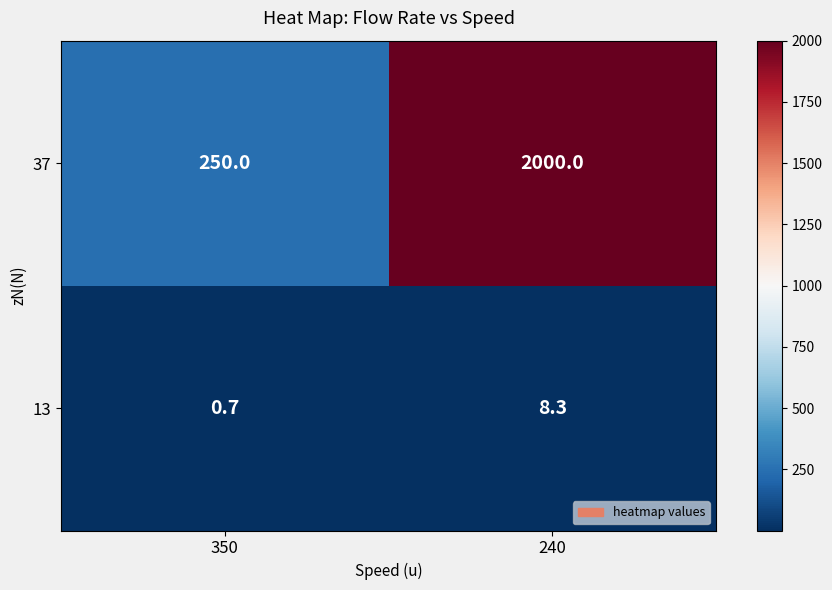

What is the minimum value for 13?

0.7